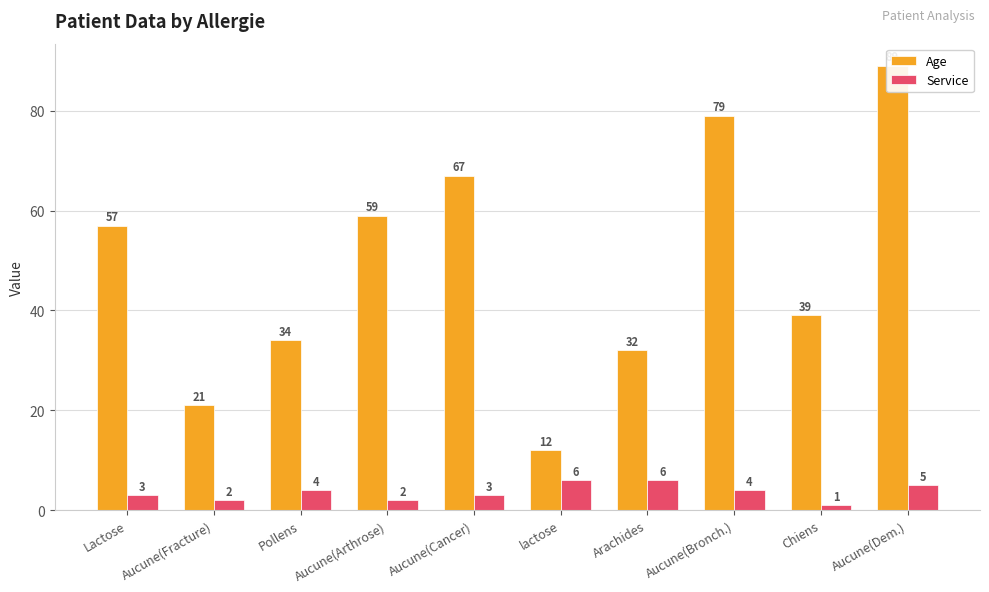

What is the highest value of the Service series?

6